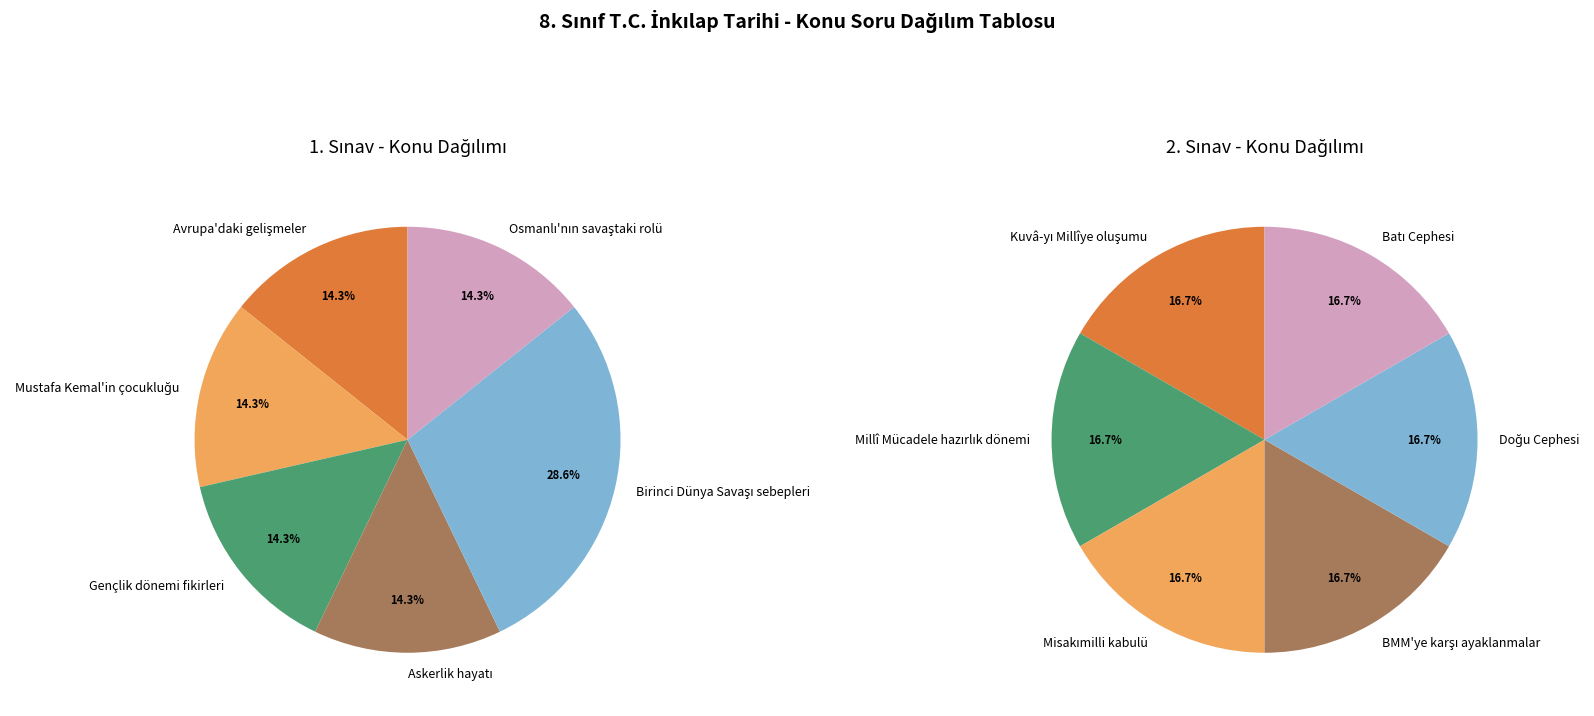

At 4, list the series in order from largest to smallest.

1. Sınav, 2. Sınav